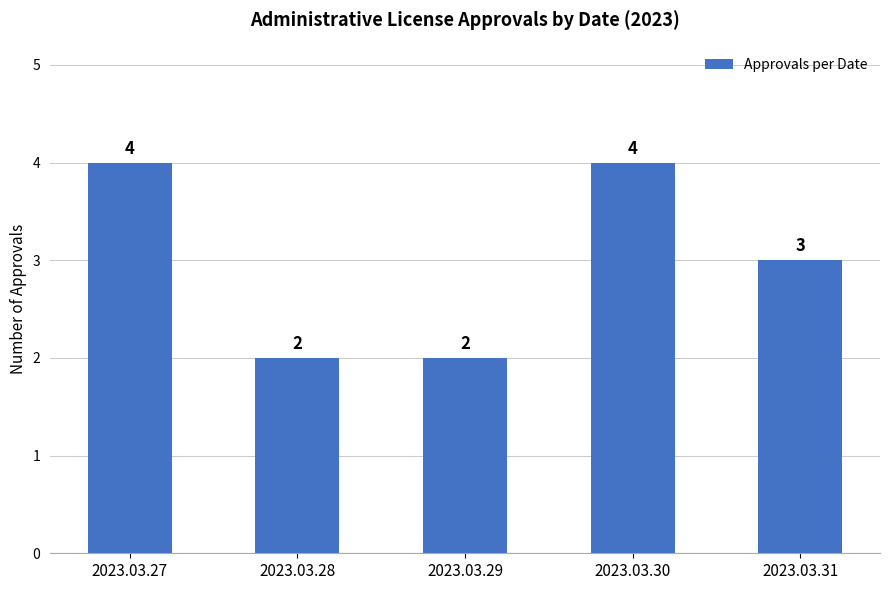

Between 2023.03.31 and 2023.03.27, which is larger?

2023.03.27